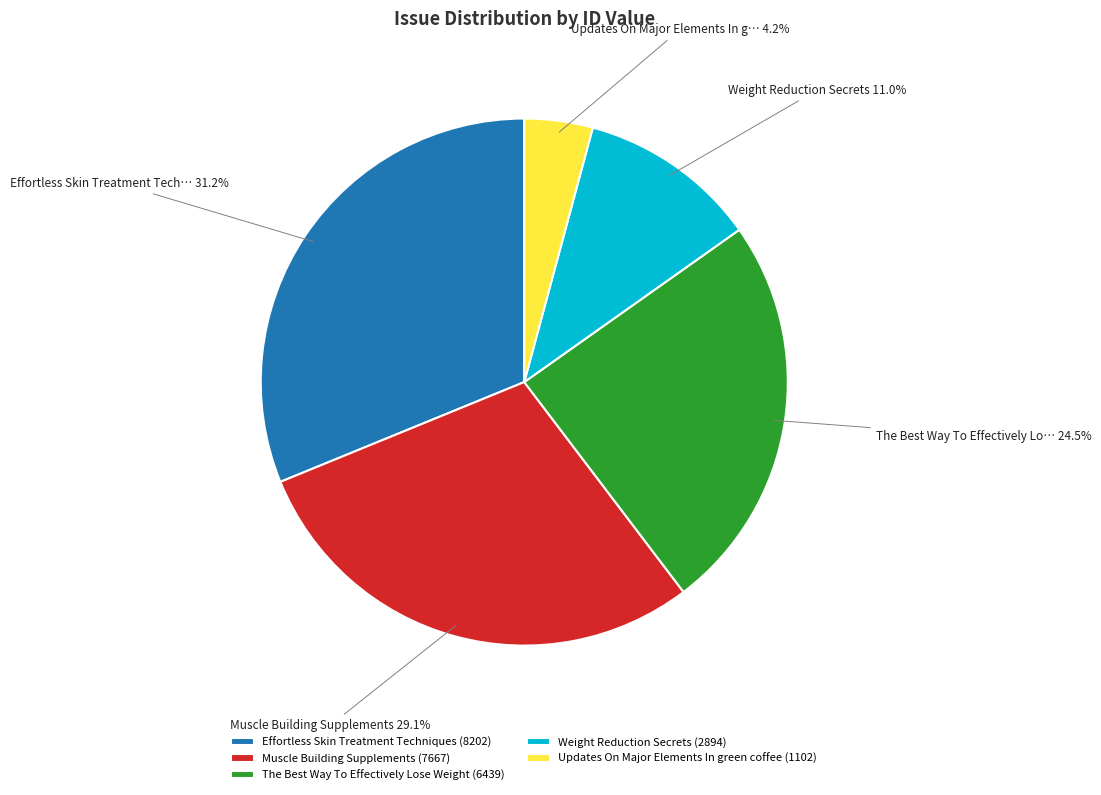

To the nearest percent, what portion does Muscle Building Supplements represent?

29%